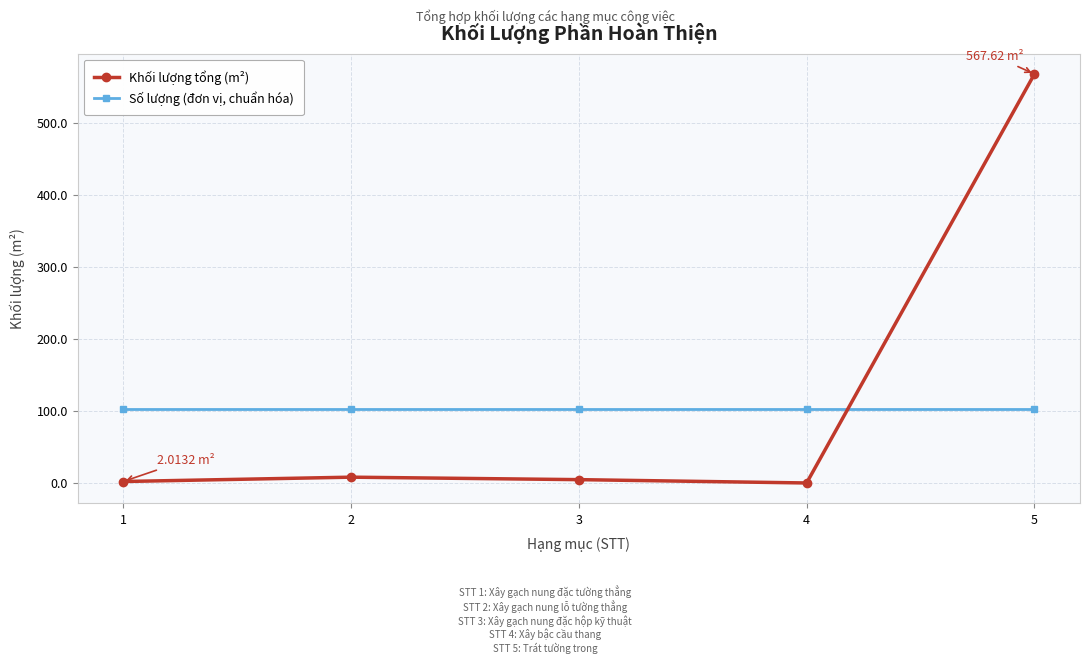

How many lines are shown in the chart?

2